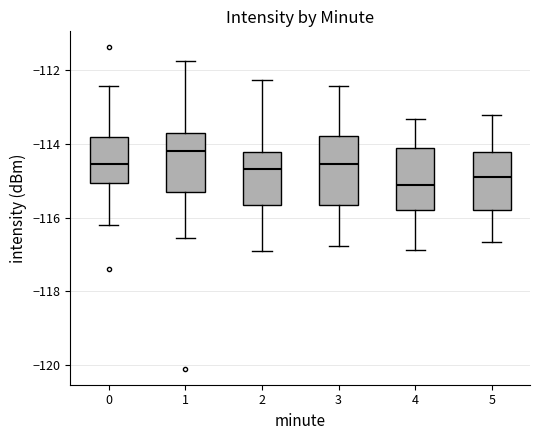

Reading left to right, transcribe this box plot: for each box, give where its median line is, the range the box spans, and where its two whiskers end, as read against the y-axis. The values are not printed on the chart, so give them approximately, as read against the axis.

0: median -114.6, box -115.0 to -113.8, whiskers -116.2 to -112.4
1: median -114.2, box -115.4 to -113.8, whiskers -116.6 to -111.8
2: median -114.6, box -115.6 to -114.2, whiskers -117.0 to -112.2
3: median -114.6, box -115.6 to -113.8, whiskers -116.8 to -112.4
4: median -115.2, box -115.8 to -114.2, whiskers -116.8 to -113.4
5: median -114.8, box -115.8 to -114.2, whiskers -116.6 to -113.2